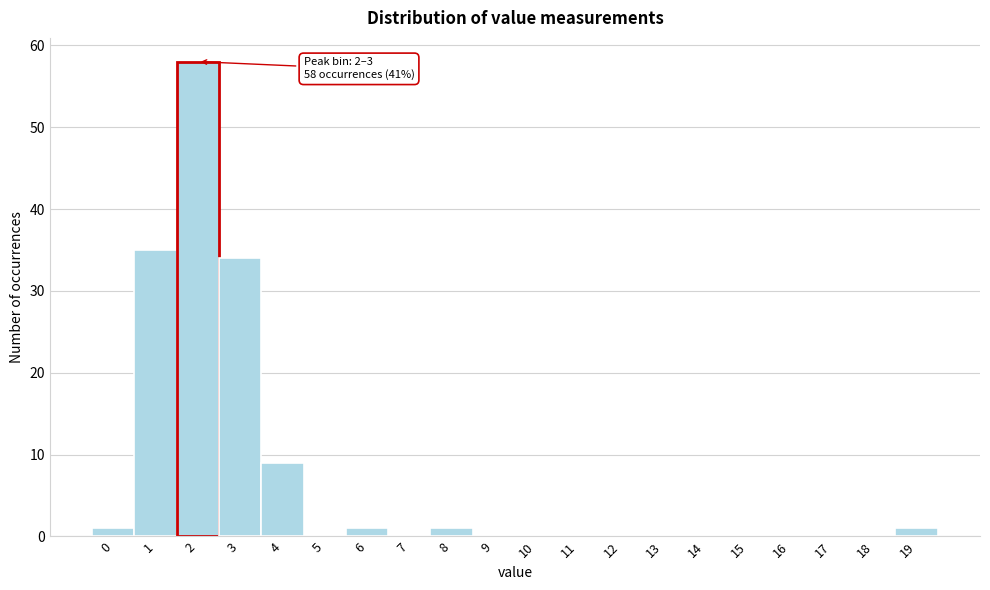

Reading left to right, list all the values displayed in this chart.

0=1	1=35	2=58	3=34	4=9	5=0	6=1	7=0	8=1	9=0	10=0	11=0	12=0	13=0	14=0	15=0	16=0	17=0	18=0	19=1